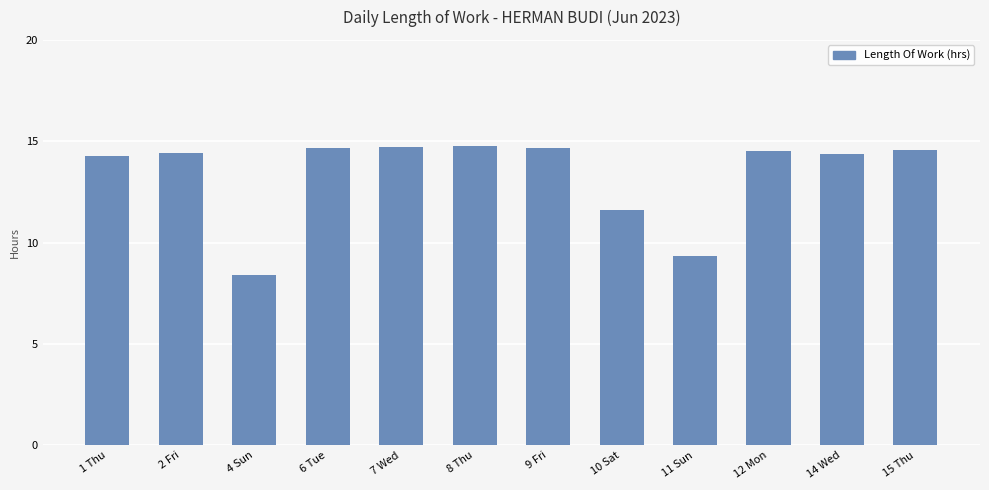

How many bars are there in total?

12